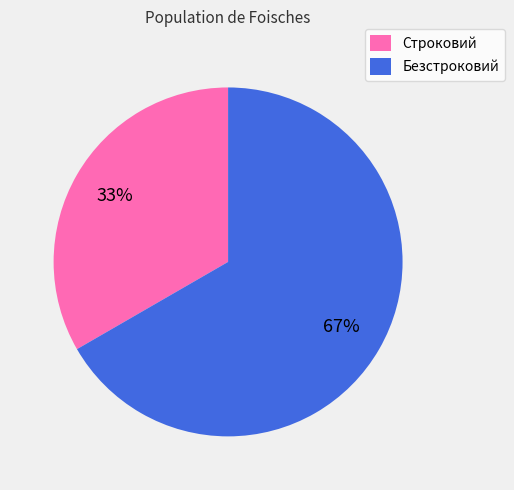

Is it true that Безстроковий is 67% of the pie?

True